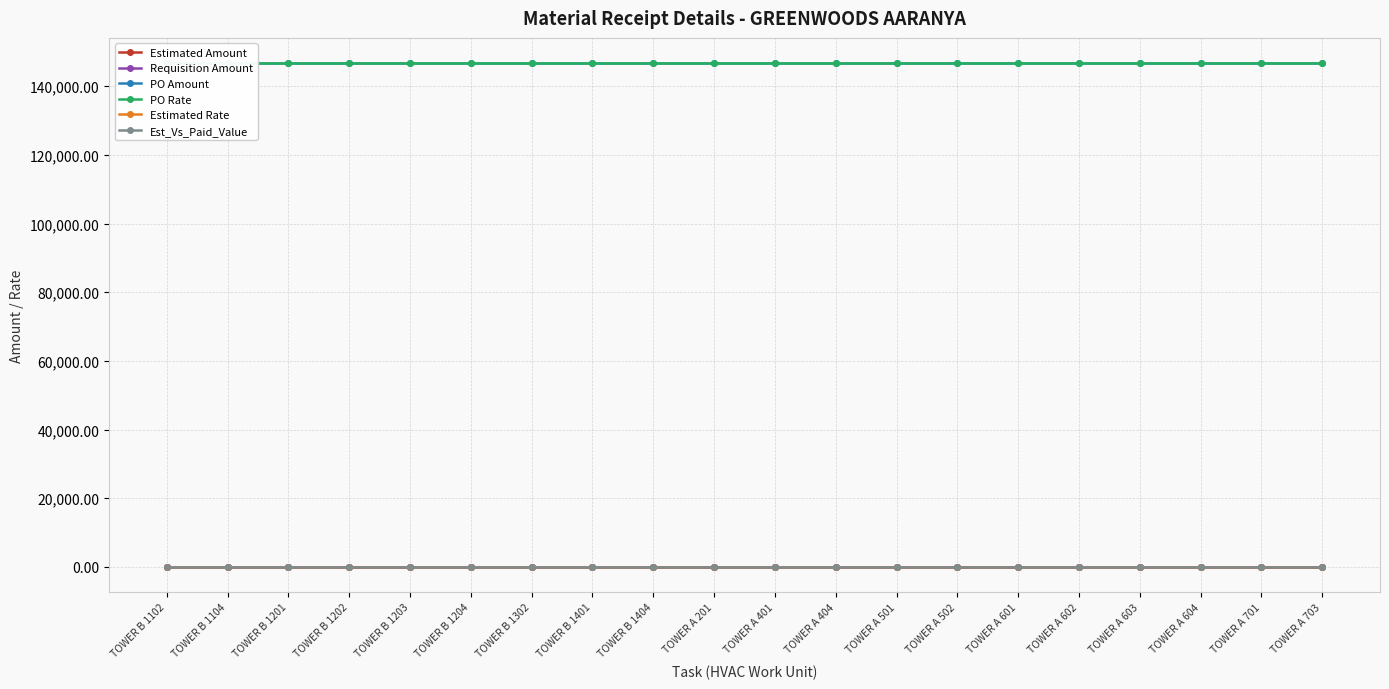

Which series has the largest range (max minus min)?

Estimated Amount